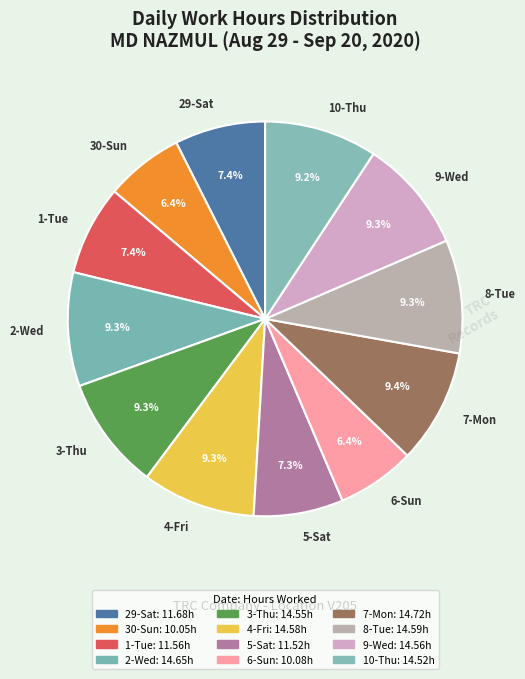

Does any single category account for the majority?

No